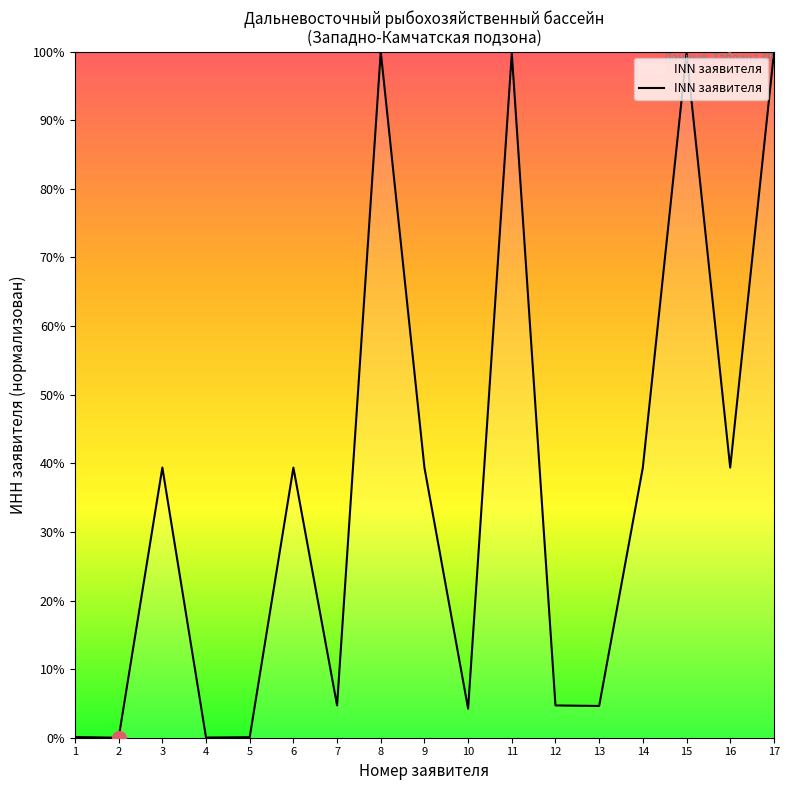

Does the chart display data point markers on the line(s)?

No